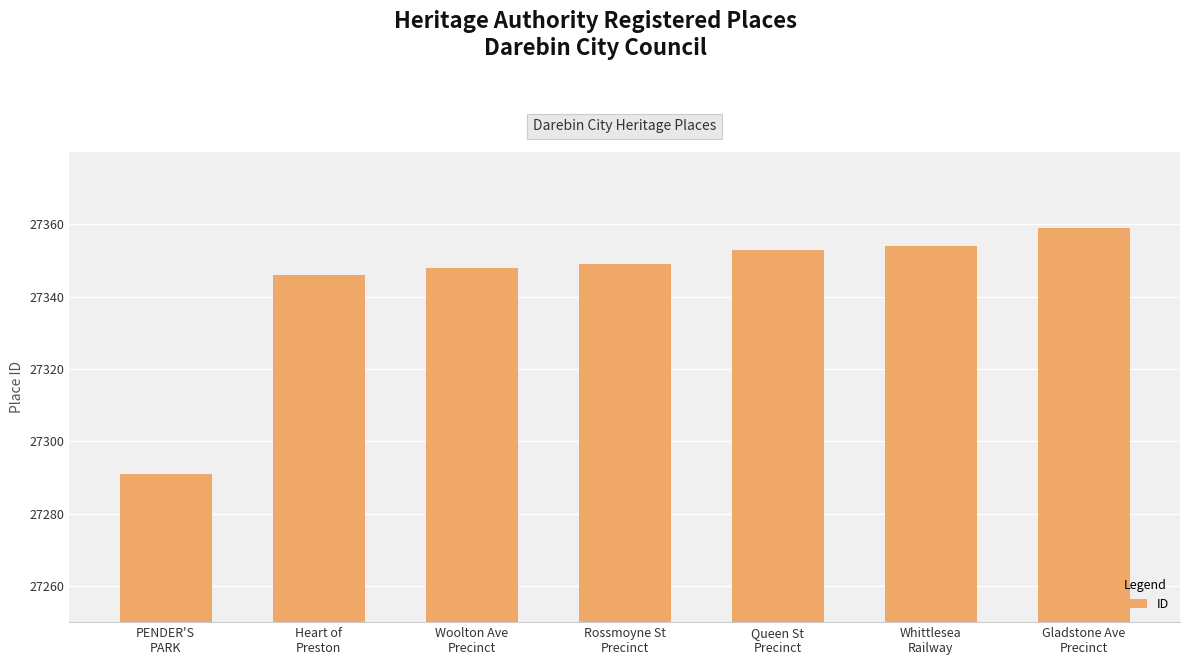

Reading right to left, transcribe all the data shown in this chart.

27359	27354	27353	27349	27348	27346	27291